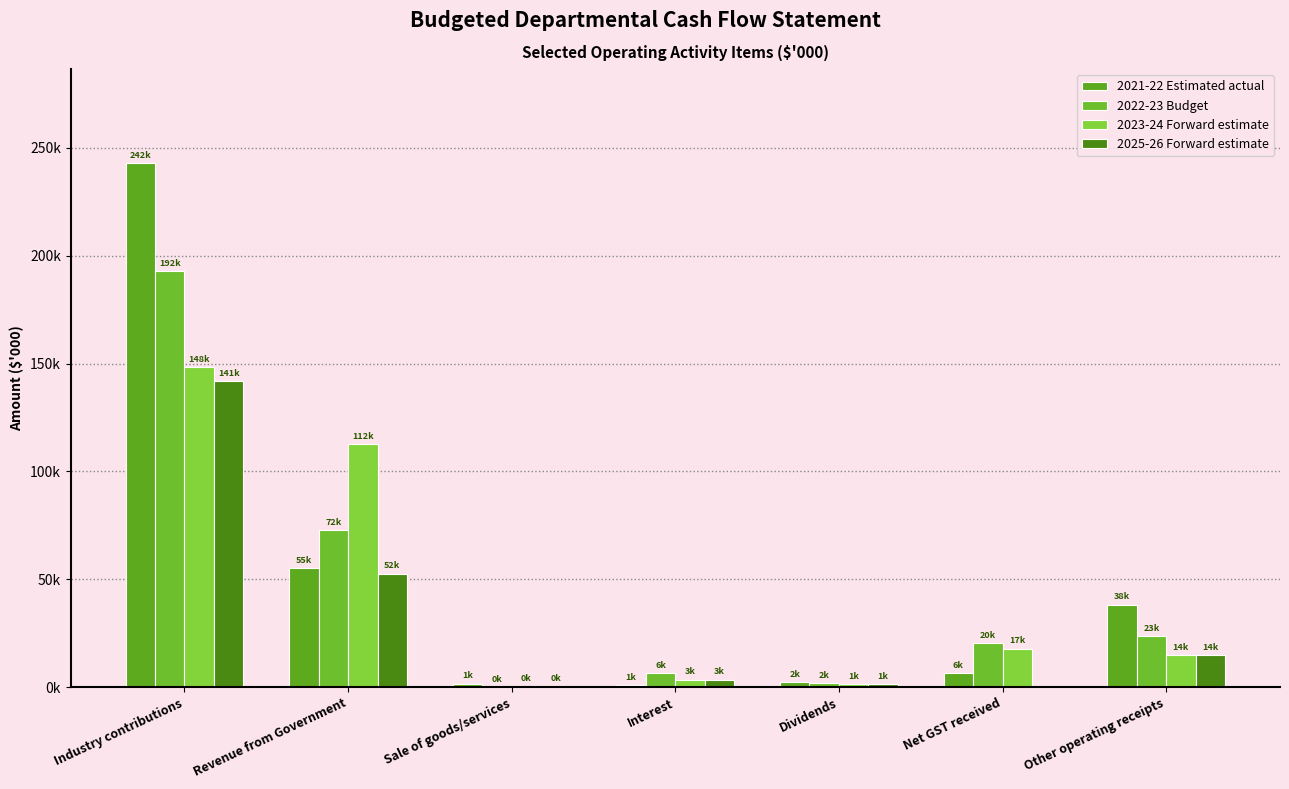

Which has a higher value, Industry contributions or Dividends?

Industry contributions